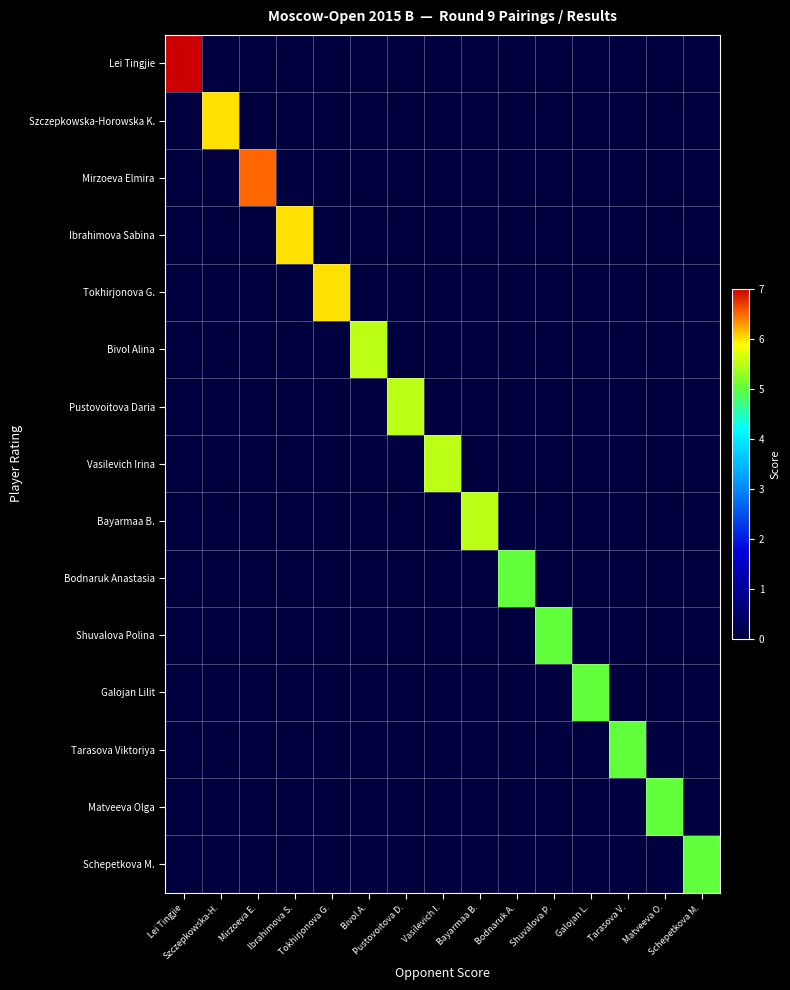

Rank the series by their maximum value, from lowest to highest.

Bodnaruk Anastasia, Shuvalova Polina, Galojan Lilit, Tarasova Viktoriya, Matveeva Olga, Schepetkova M., Bivol Alina, Pustovoitova Daria, Vasilevich Irina, Bayarmaa B., Szczepkowska-Horowska K., Ibrahimova Sabina, Tokhirjonova G., Mirzoeva Elmira, Lei Tingjie